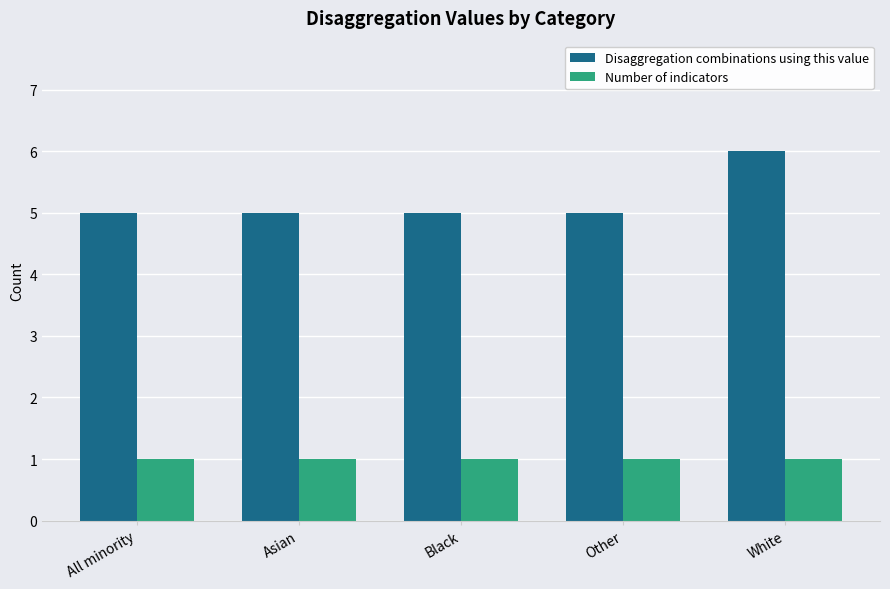

What value does the Disaggregation combinations using this value series have at Other?

5